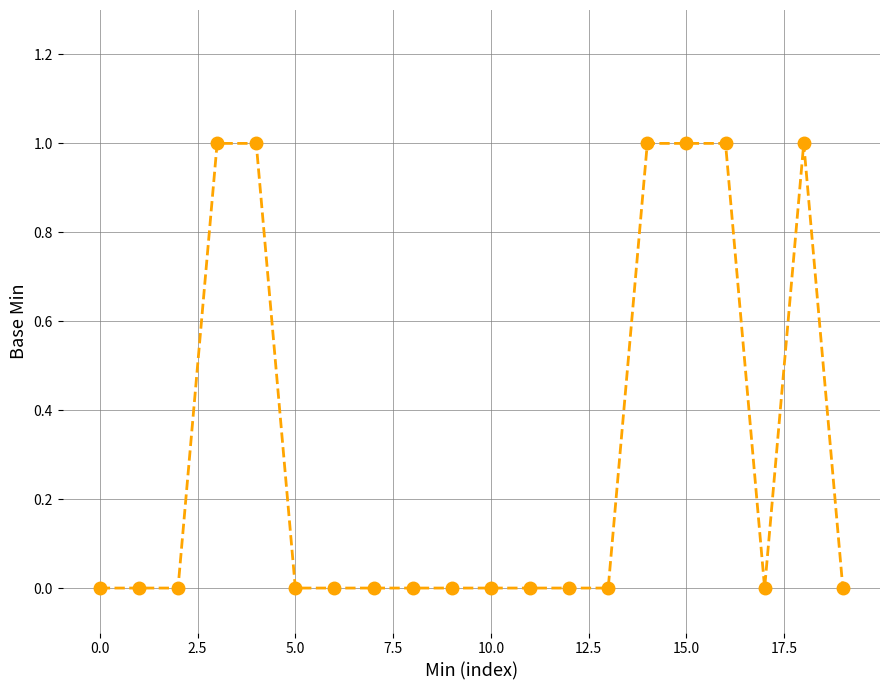

What is the sum of all values?

6